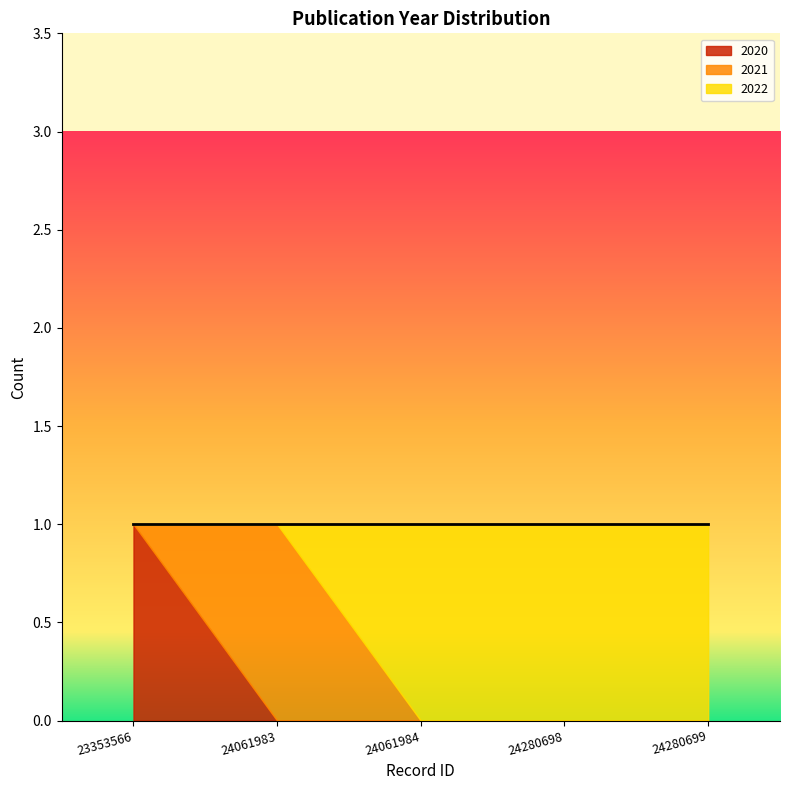

The 2021 series shows 580 at 24280698. True or false?

False